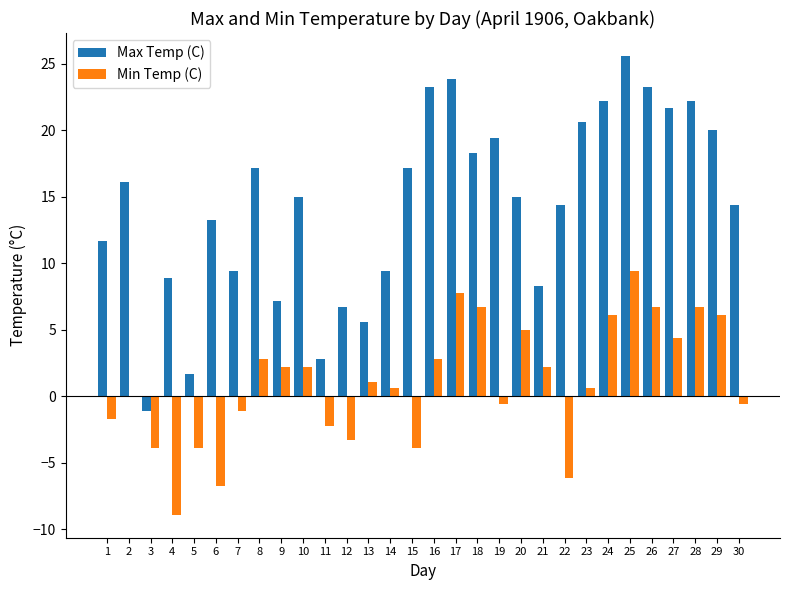

At which label does Max Temp (C) first exceed 15?

2